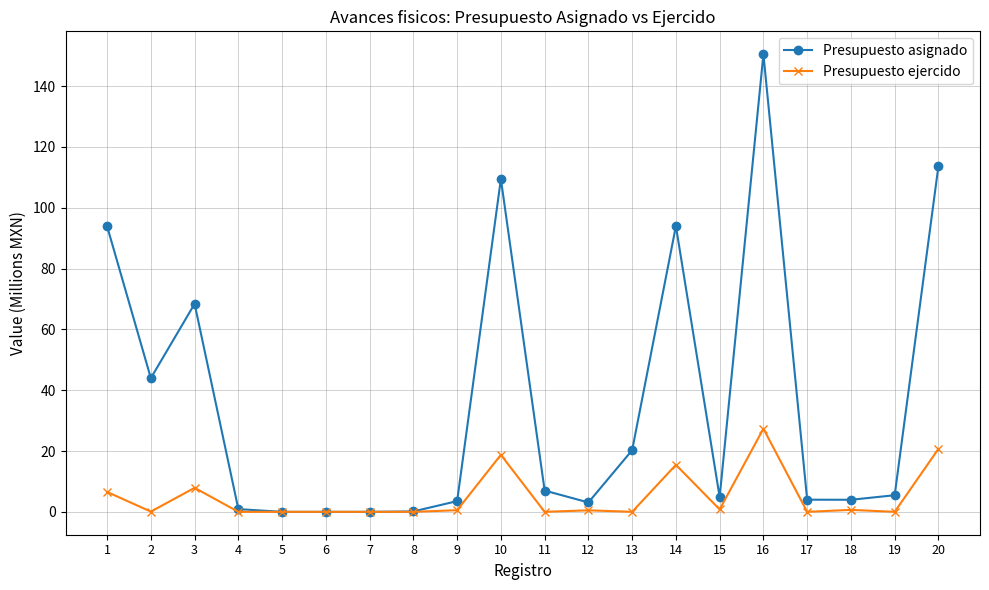

Which series has the largest total across all categories?

Presupuesto asignado